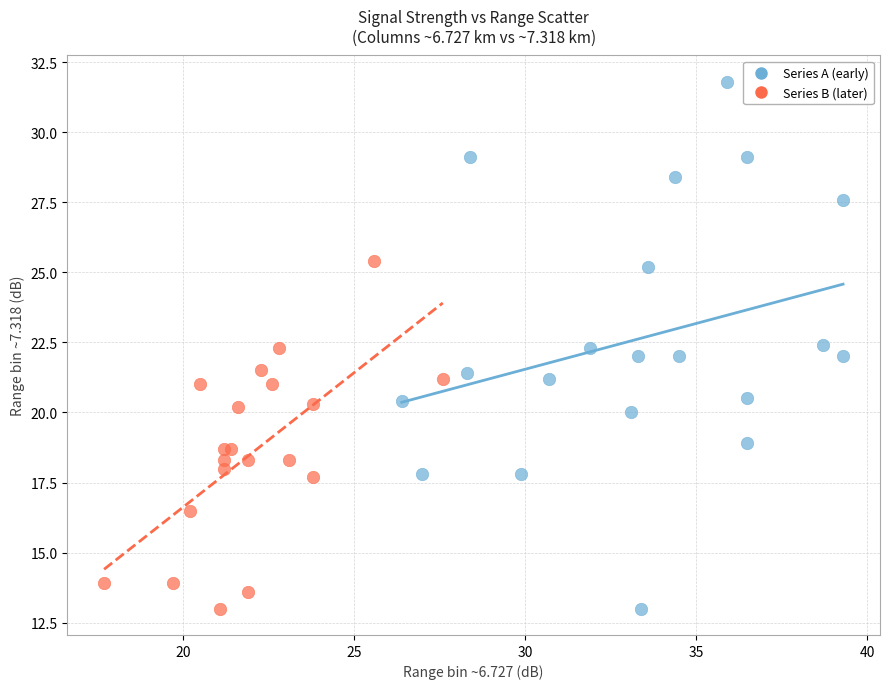

Which series contains the highest Y value?

Series A (early)